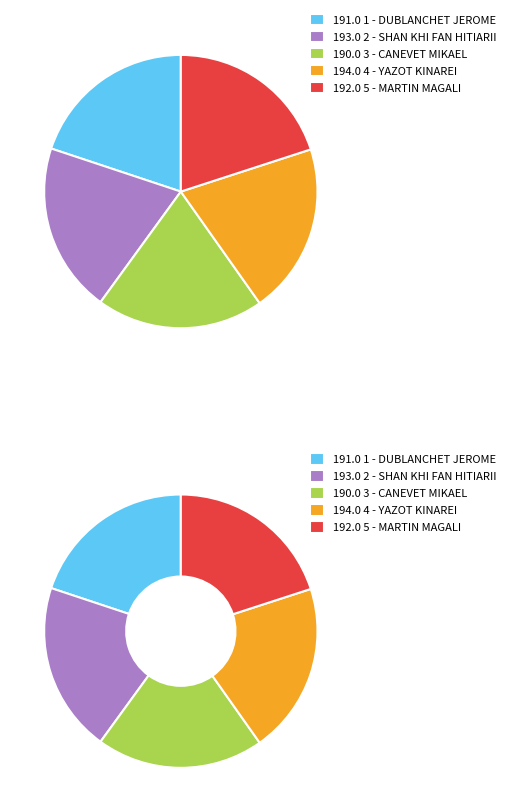

How many slices are in this pie chart?

5